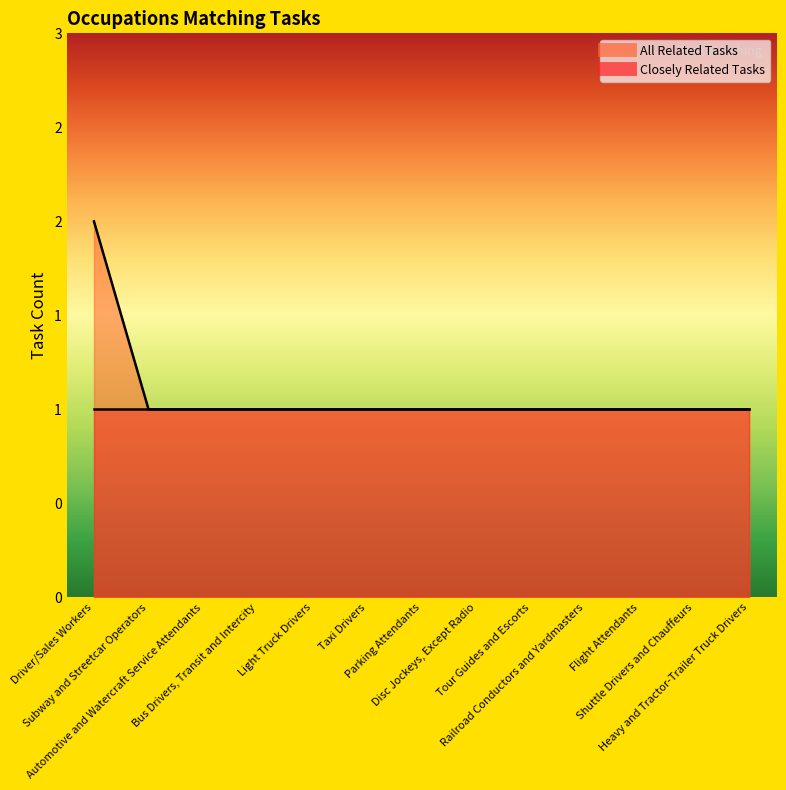

True or false: the data shows 1 at Railroad Conductors and Yardmasters.

True